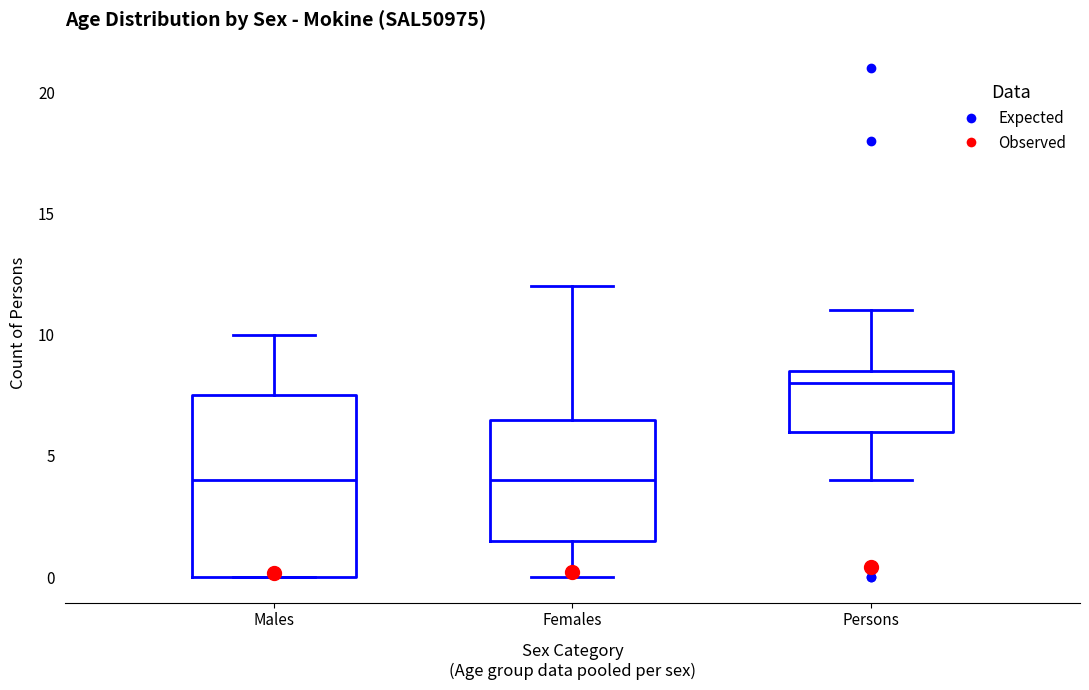

Reading left to right, transcribe this box plot: for each box, give where its median line is, the range the box spans, and where its two whiskers end, as read against the y-axis. The values are not printed on the chart, so give them approximately, as read against the axis.

Males: median 4.0, box 0.0 to 7.5, whiskers 0.0 to 10.0
Females: median 4.0, box 1.5 to 6.5, whiskers 0.0 to 12.0
Persons: median 8.0, box 6.0 to 8.5, whiskers 4.0 to 11.0